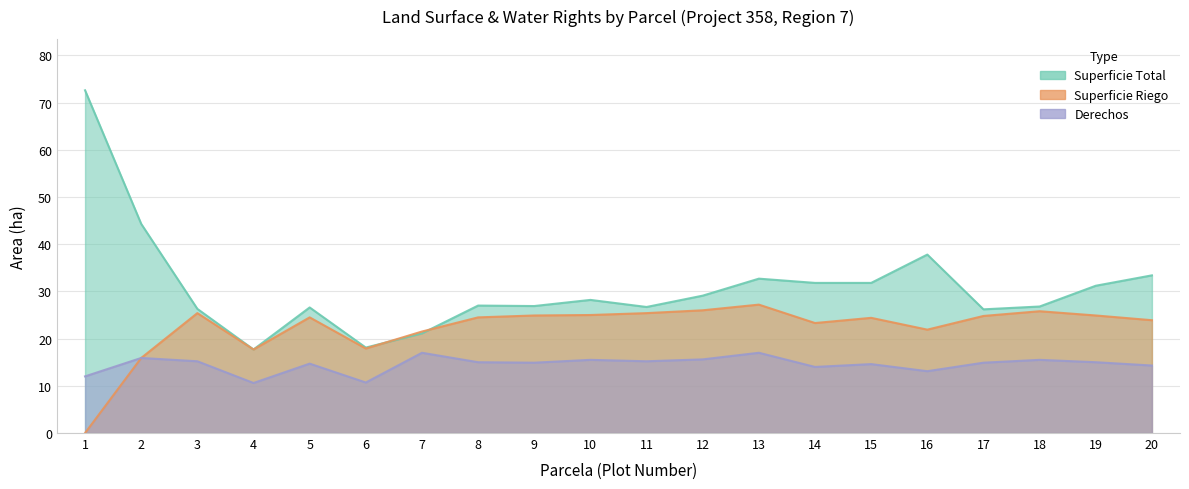

How many values in the Superficie Total series are below 28?

10